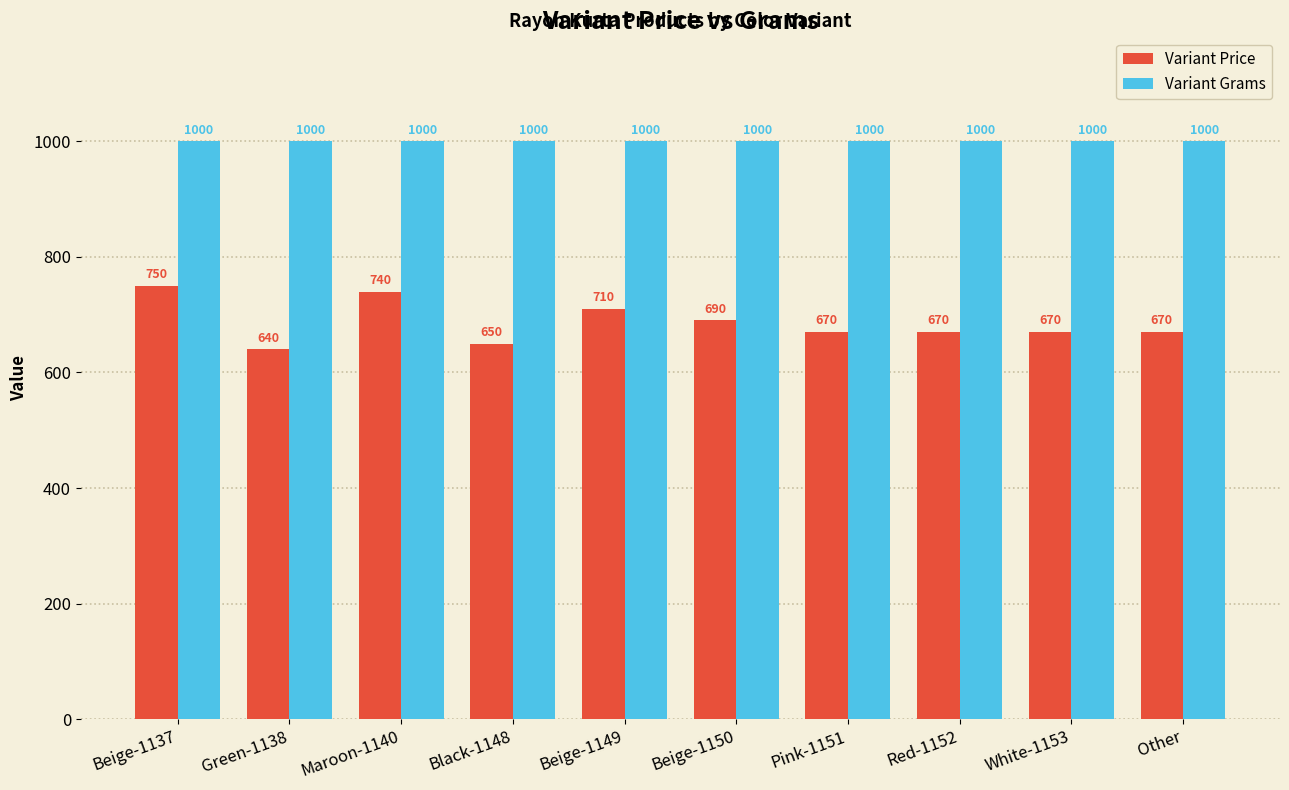

Reading left to right, extract all data points from this chart.

Variant Price: 750	640	740	650	710	690	670	670	670	670
Variant Grams: 1000	1000	1000	1000	1000	1000	1000	1000	1000	1000